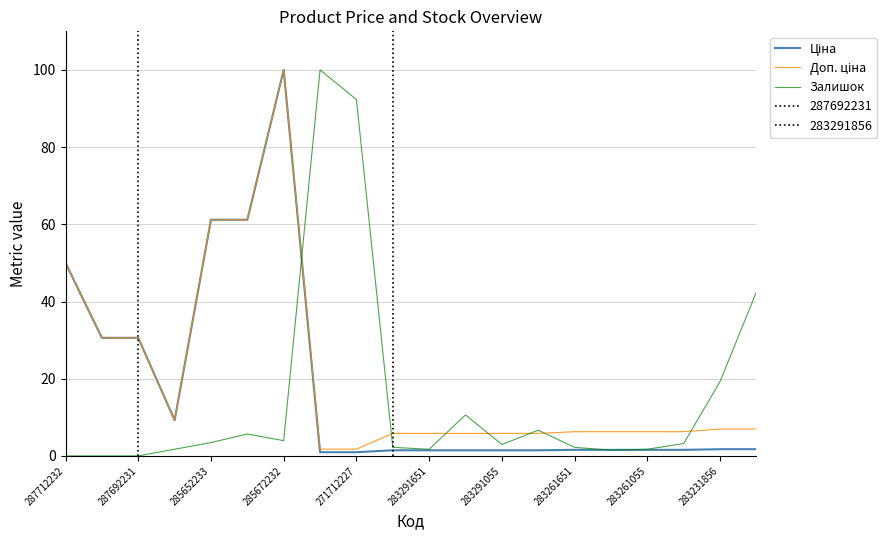

True or false: Залишок has a value of 92.3 at 271712227.

True